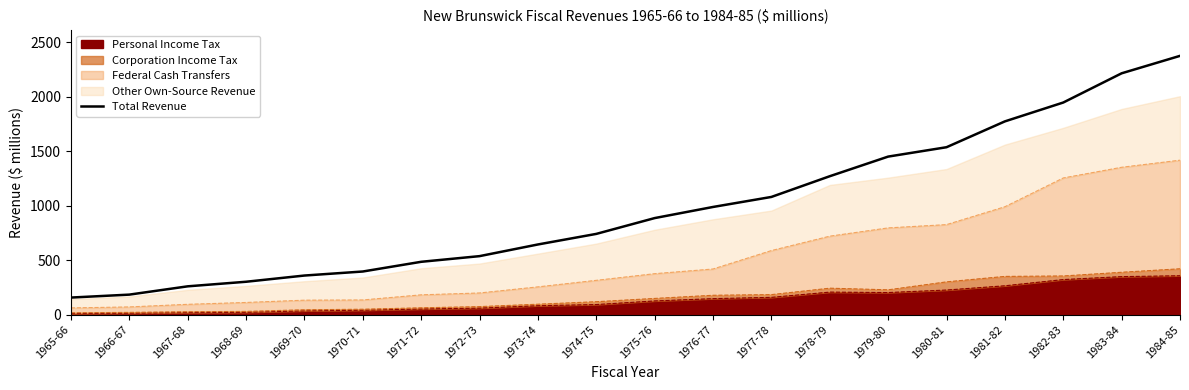

Read the value at 1970-71, to the nearest 100.

400